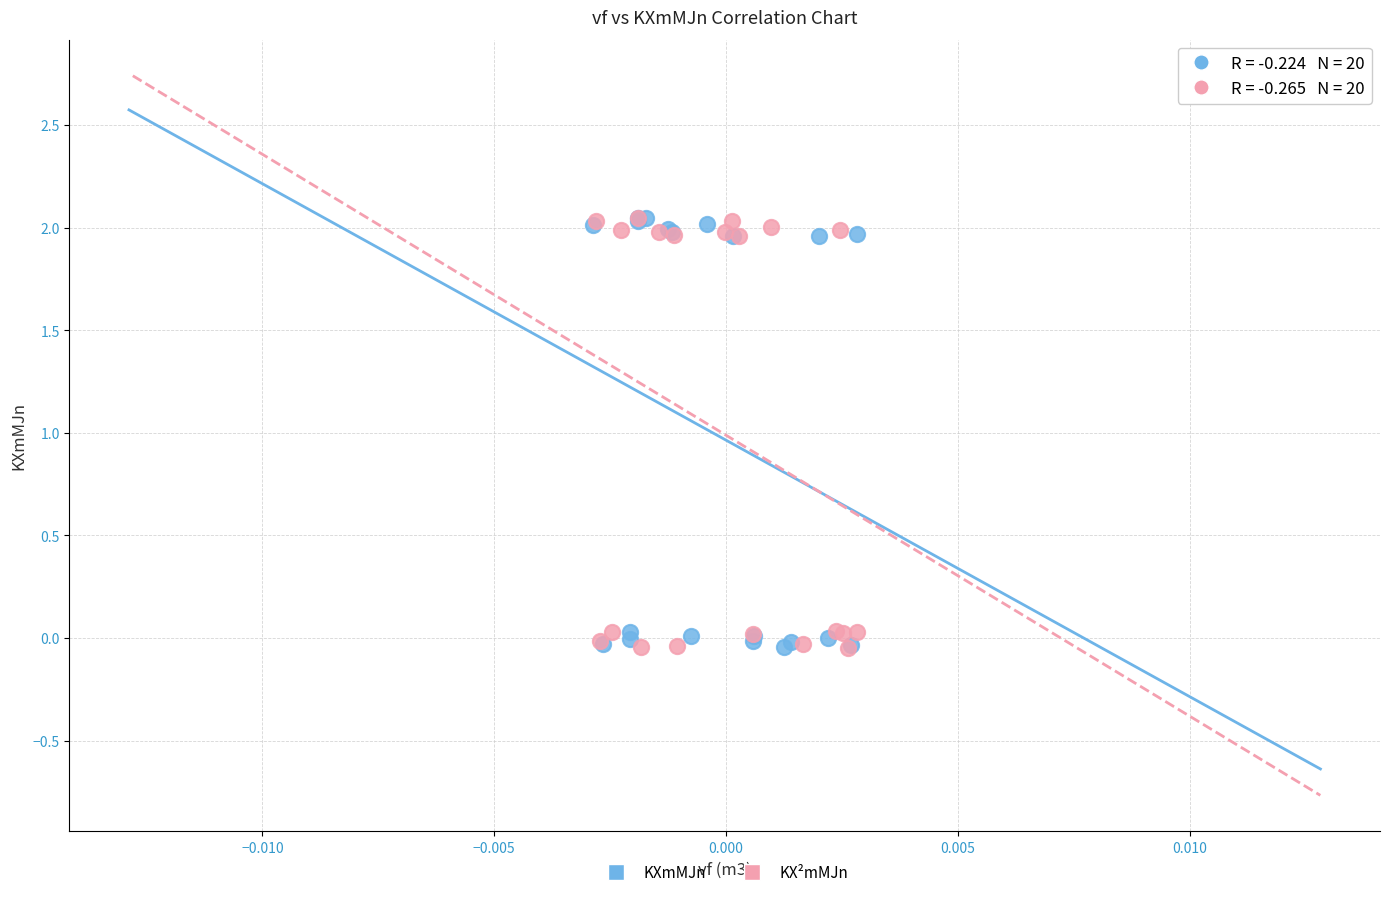

What are all the series names shown in the legend?

KXmMJn, KX²mMJn